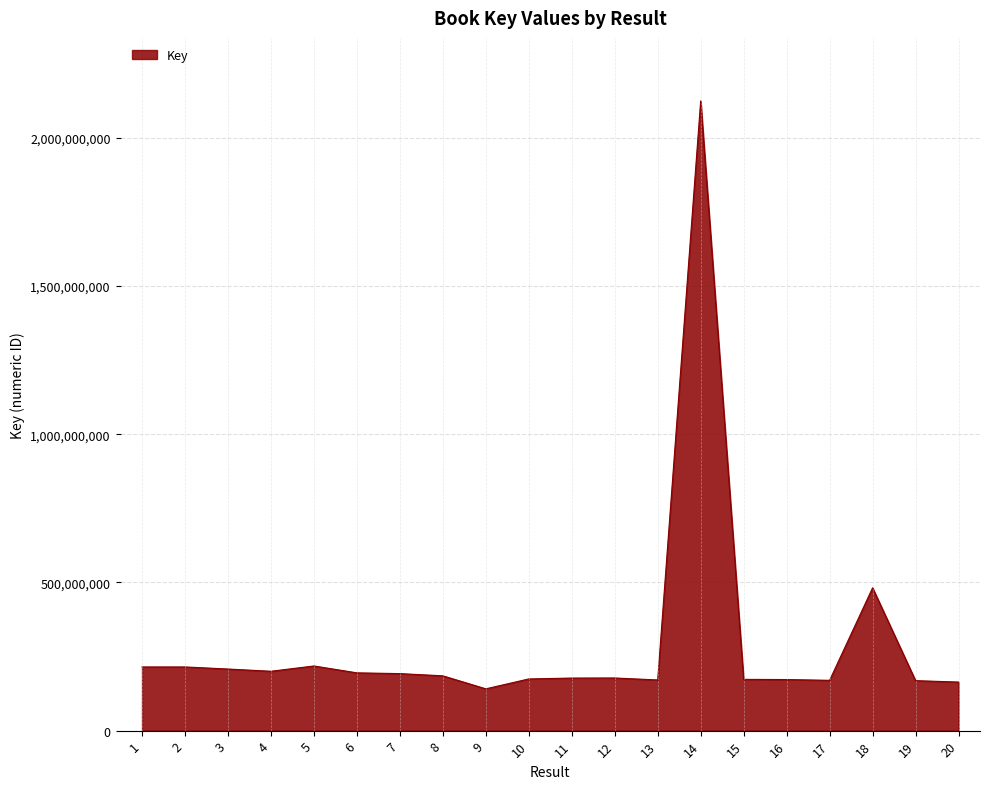

The value at 1 is 214849508. True or false?

True